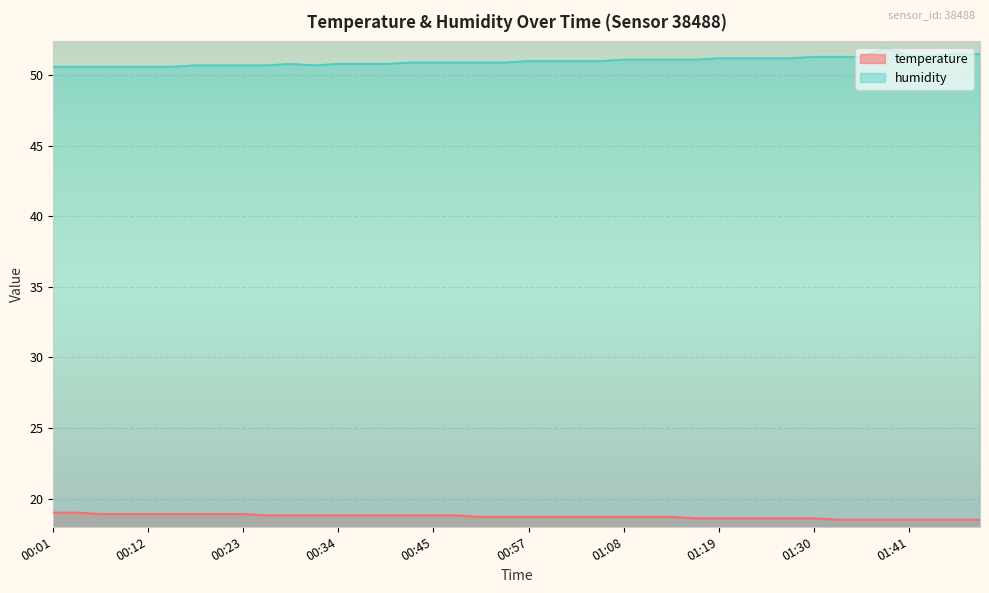

Which has a higher value, 00:45 or 00:04?

00:04